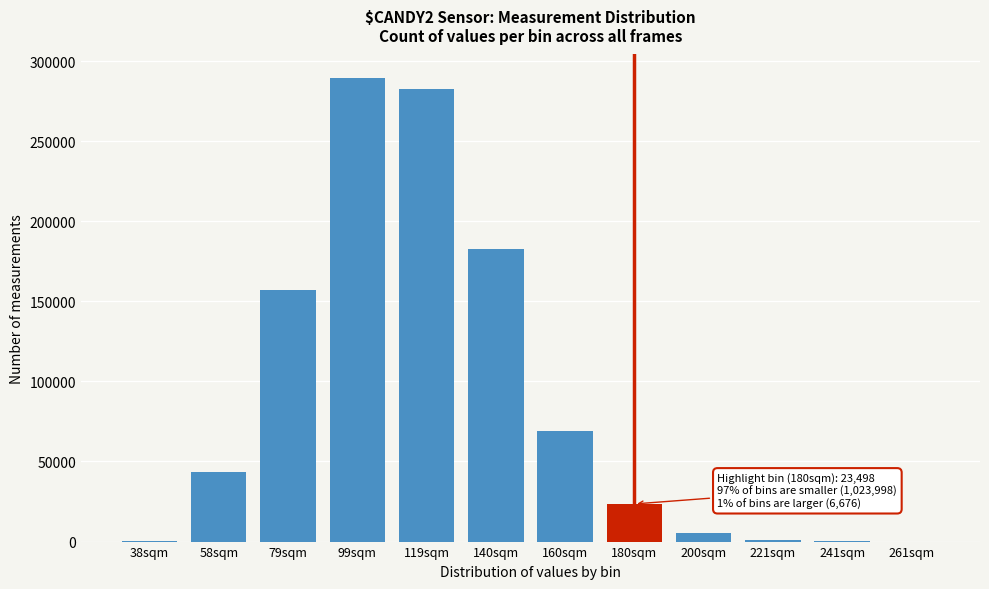

At which label is the value closest to 144810?

79sqm